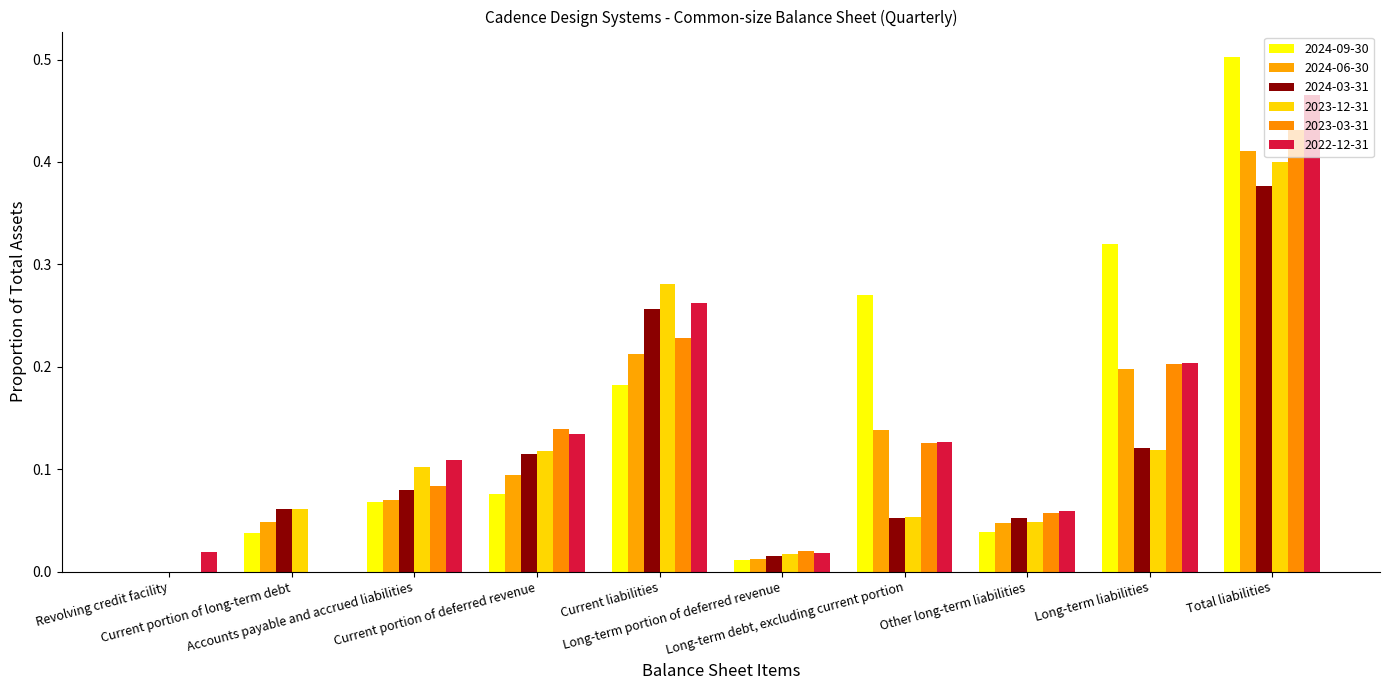

Which category has the highest value in the 2023-03-31 series?

Total liabilities